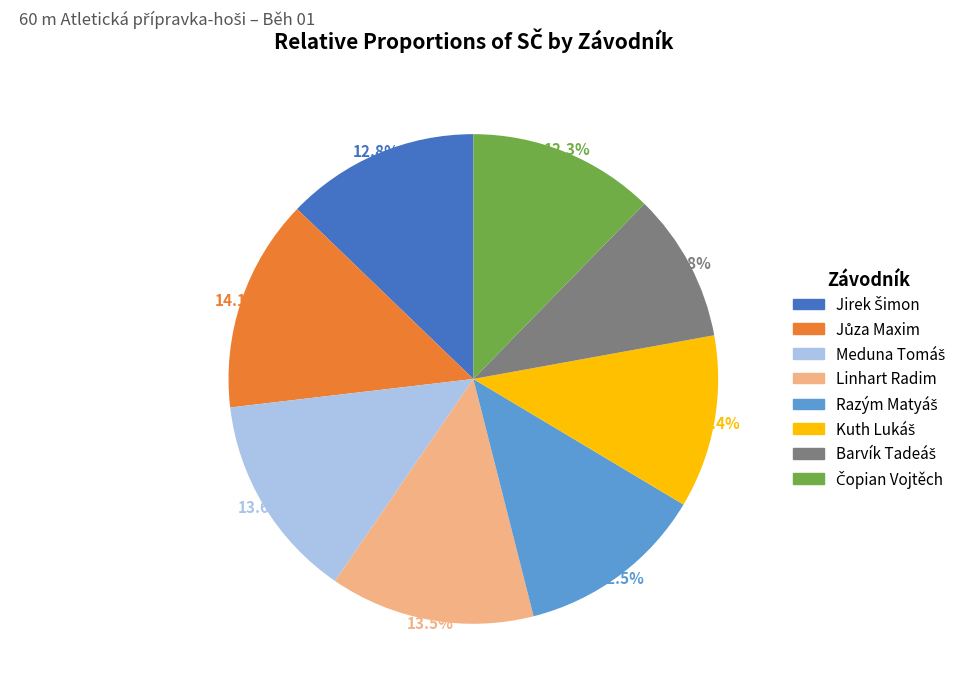

Does any single category account for the majority?

No